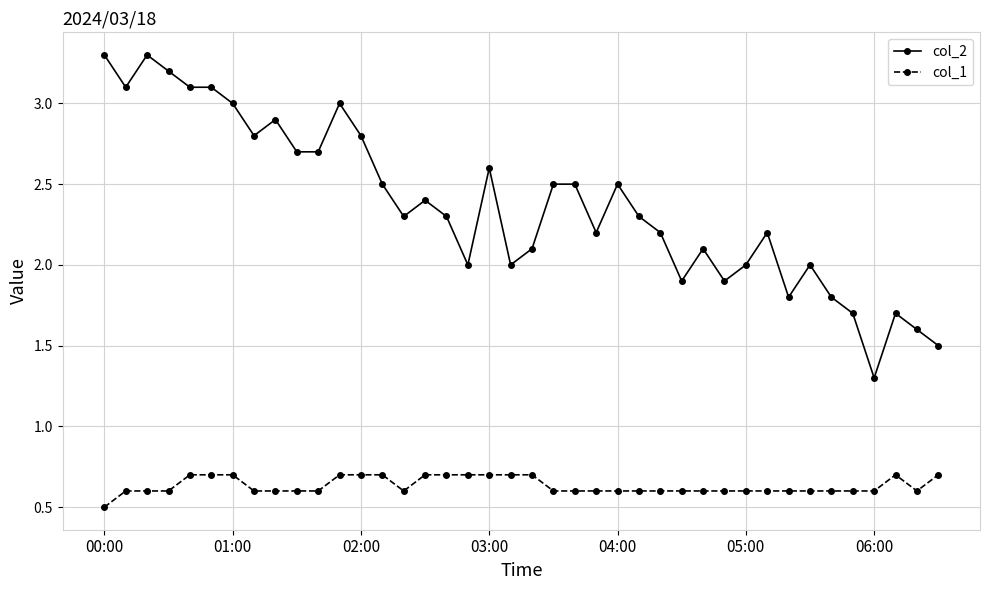

What is the value of the col_1 point at the 35th from the left?

0.6